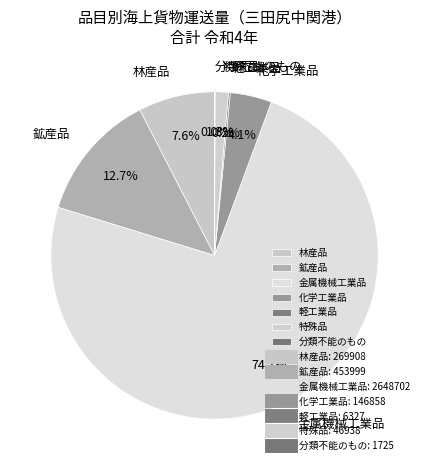

What is the largest slice in the pie chart?

金属機械工業品